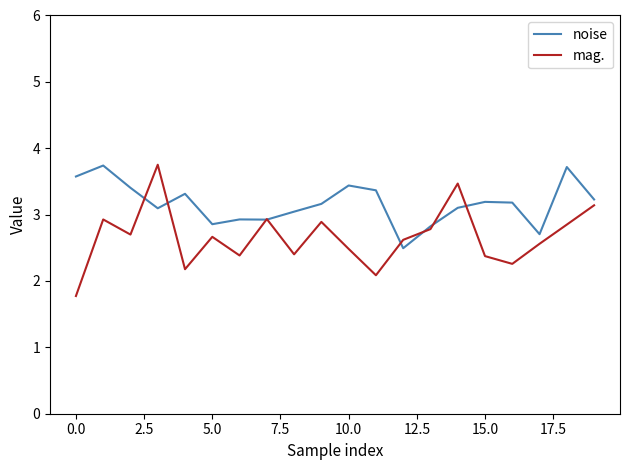

What is the maximum value for mag.?

3.8